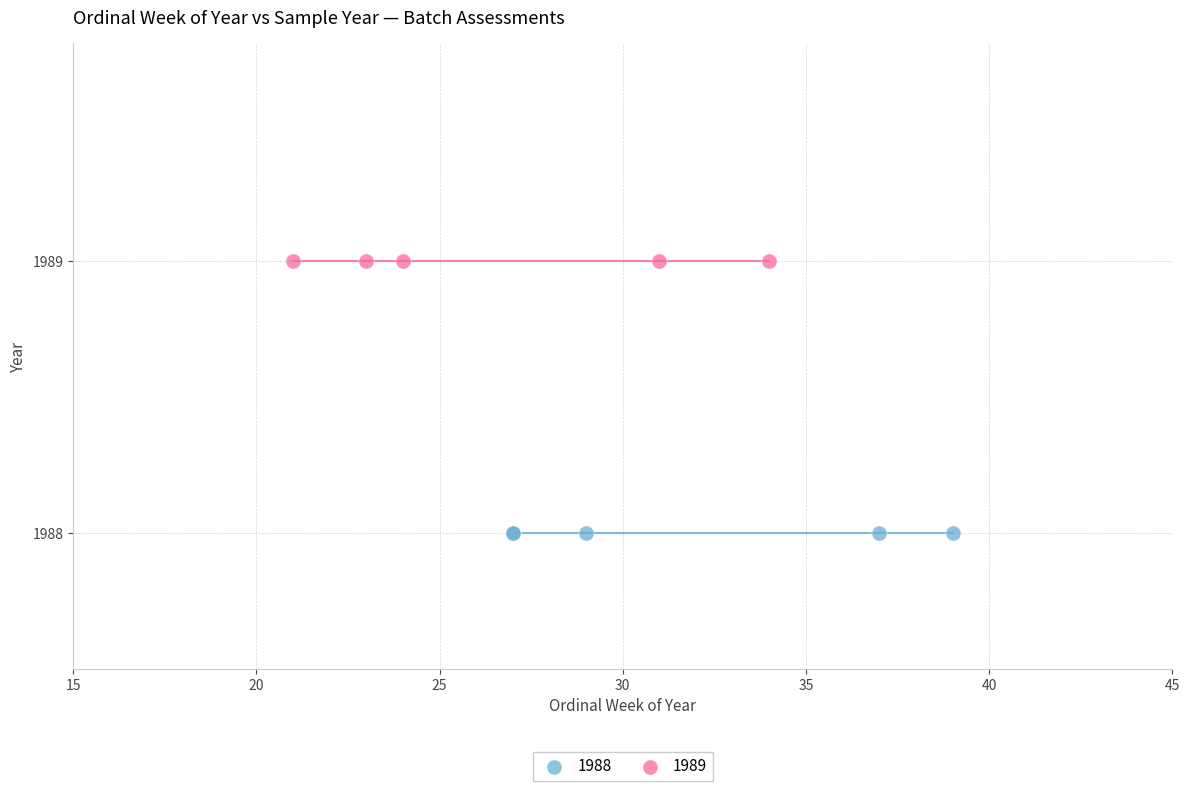

What are all the series names shown in the legend?

1988, 1989